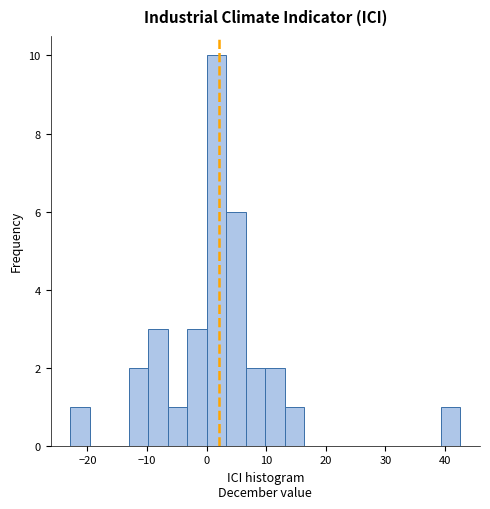

Around what value on the x-axis is the tallest bar? Give the approximate position of its centre, as read against the axis.

2